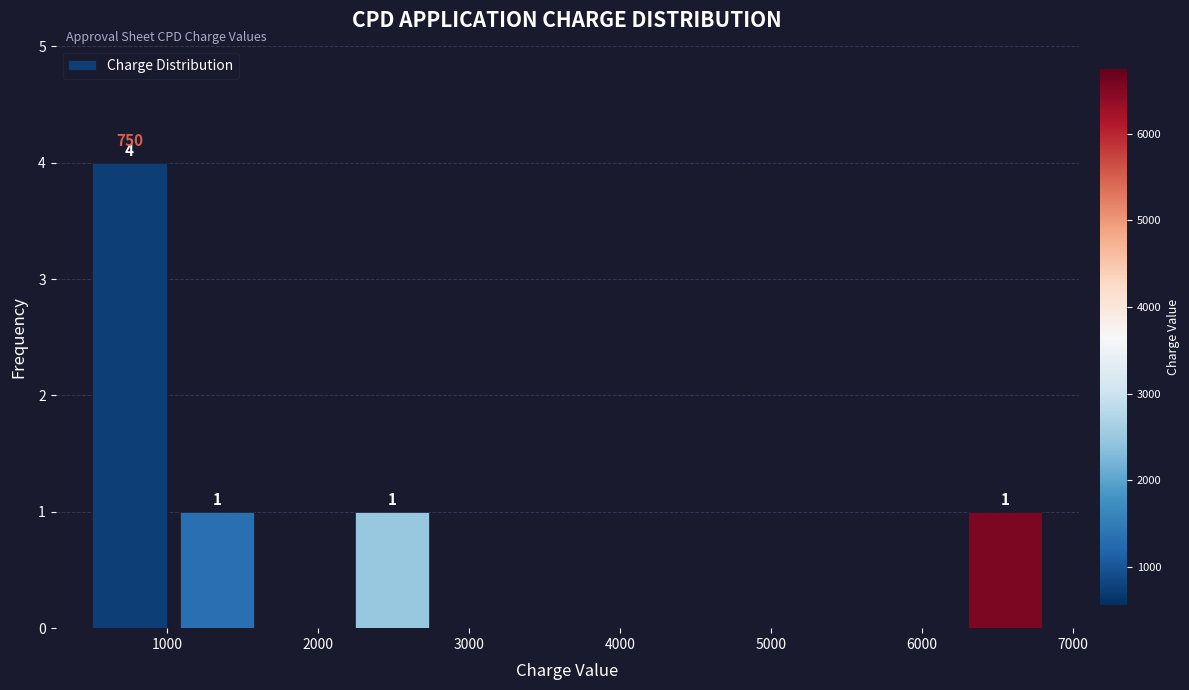

Over which range of the x-axis is the bar tallest?

460 to 1040